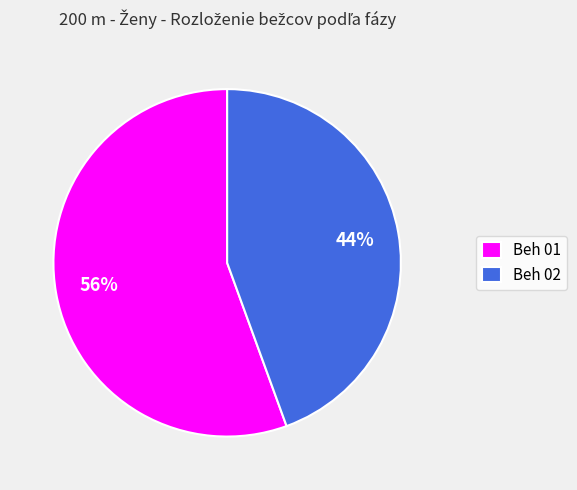

To the nearest percent, what percentage of the pie is Beh 02?

44%